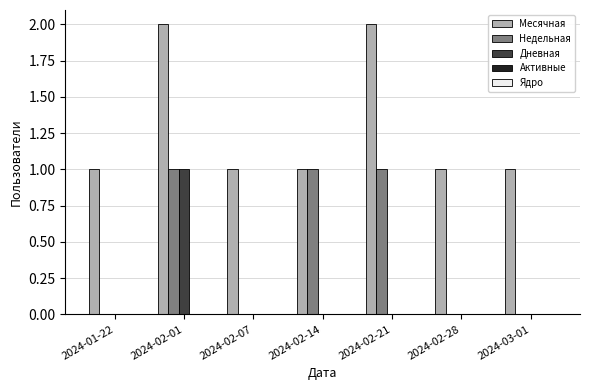

Which series changed the most between 2024-02-07 and 2024-02-14?

Недельная